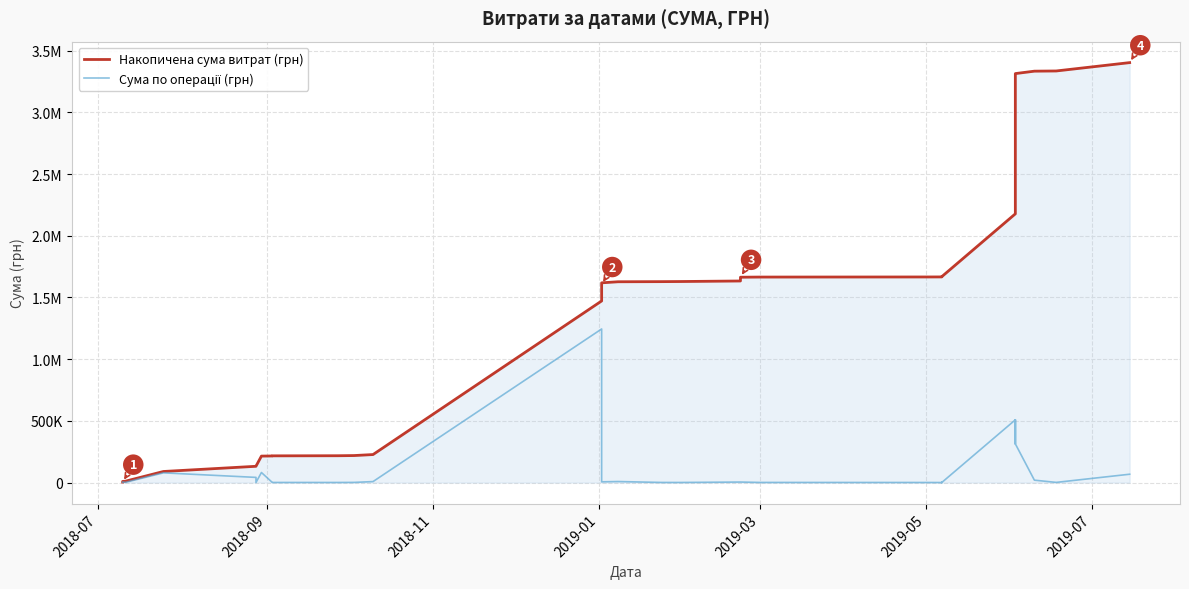

How many lines are shown in the chart?

2